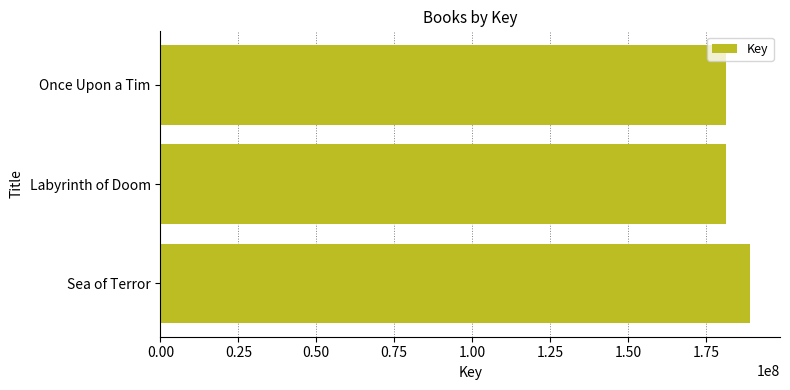

What is the difference between the maximum and minimum values?

7853890